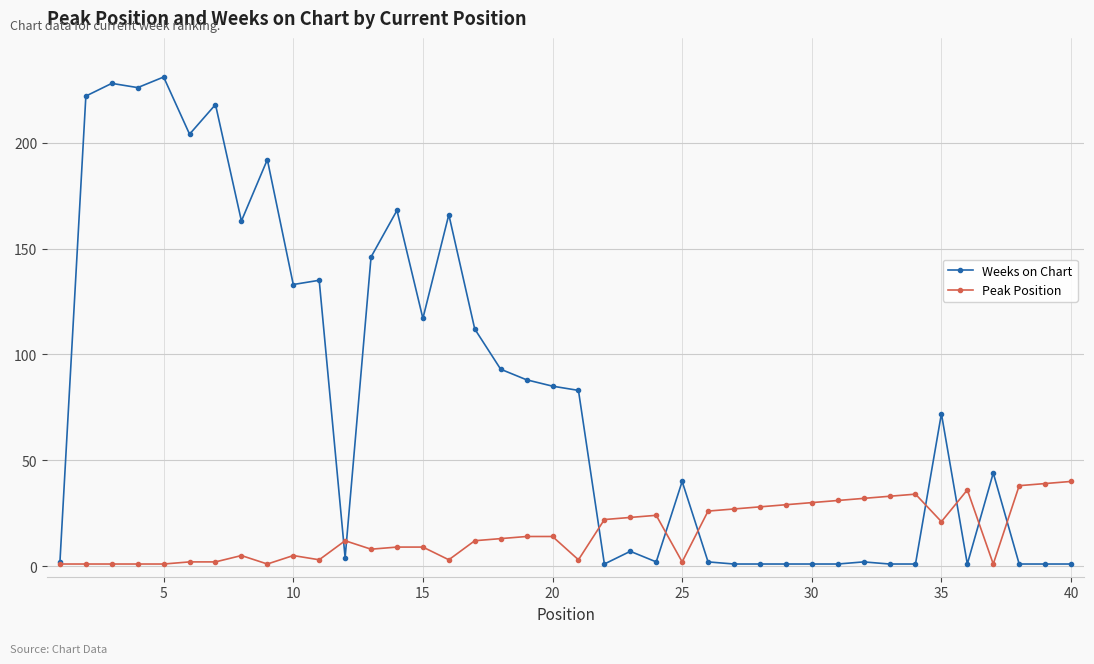

How many distinct data groups are displayed?

2